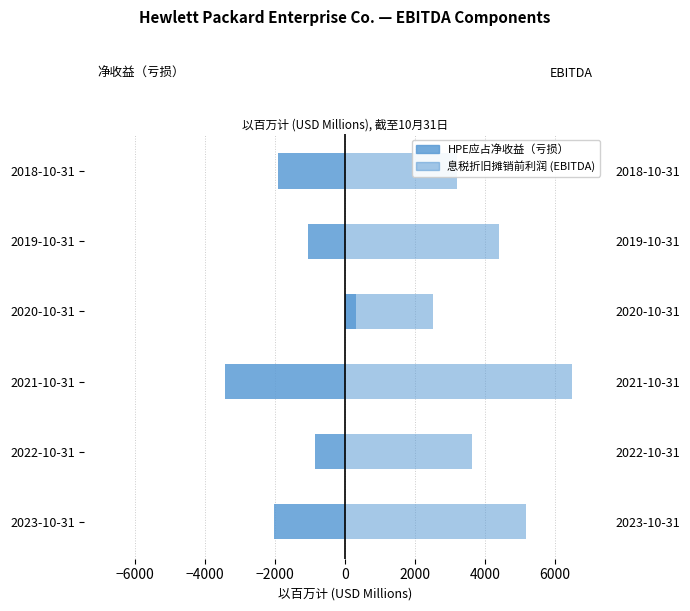

List the series in order of their overall mean, highest first.

息税折旧摊销前利润 (EBITDA), HPE应占净收益（亏损）